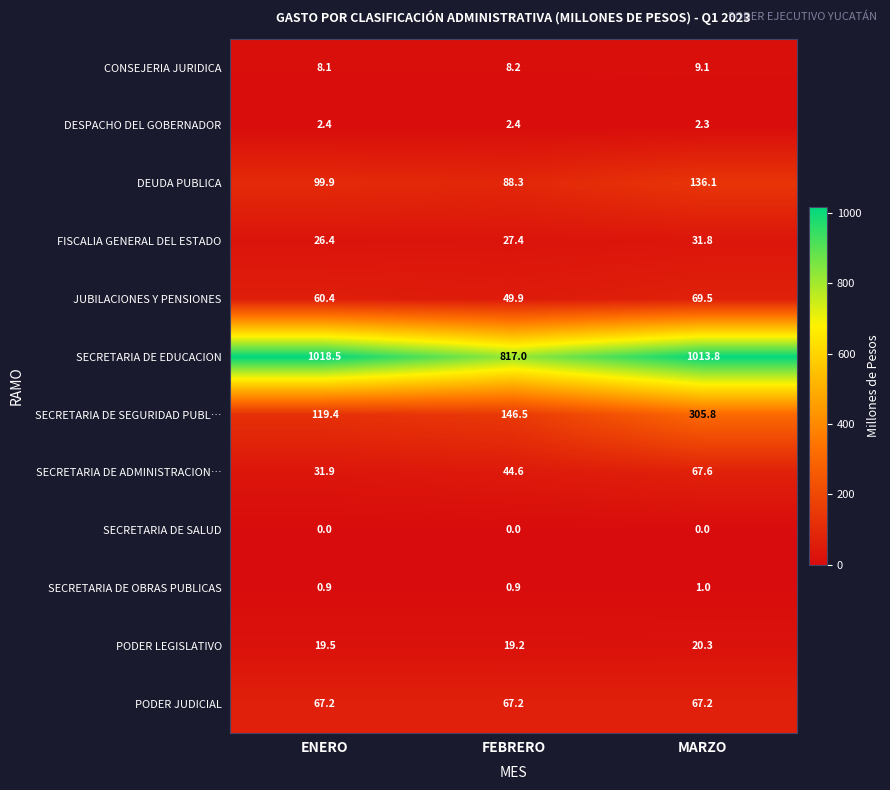

At which category is the sum across all series the highest?

MARZO